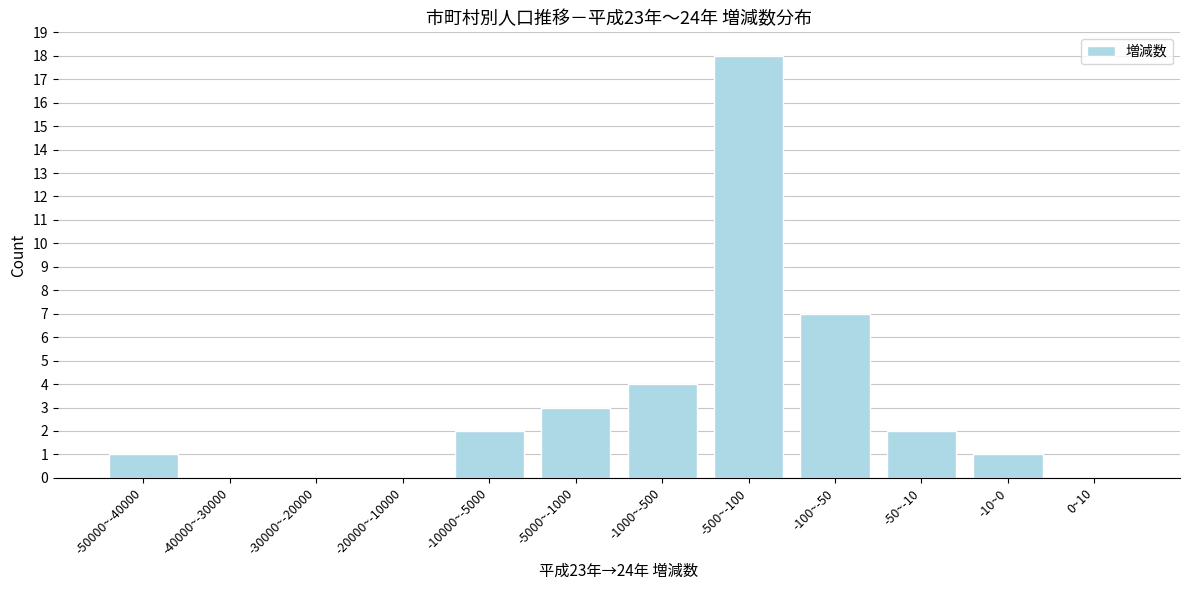

Reading left to right, list all the values displayed in this chart.

-50000~-40000=1	-40000~-30000=0	-30000~-20000=0	-20000~-10000=0	-10000~-5000=2	-5000~-1000=3	-1000~-500=4	-500~-100=18	-100~-50=7	-50~-10=2	-10~0=1	0~10=0